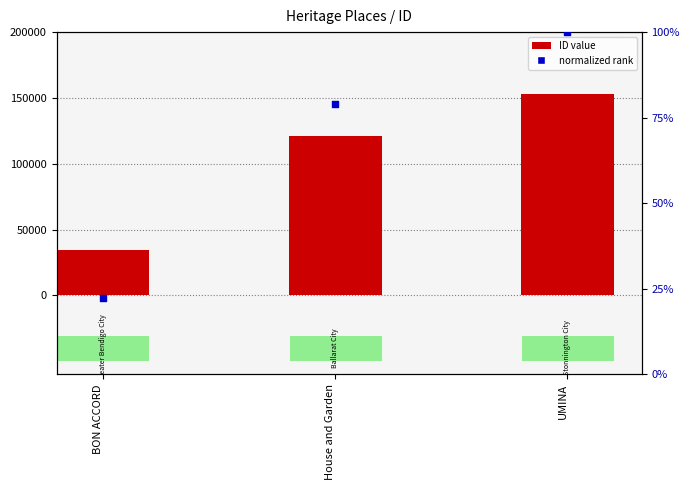

At how many categories does at least one series exceed 133796?

1